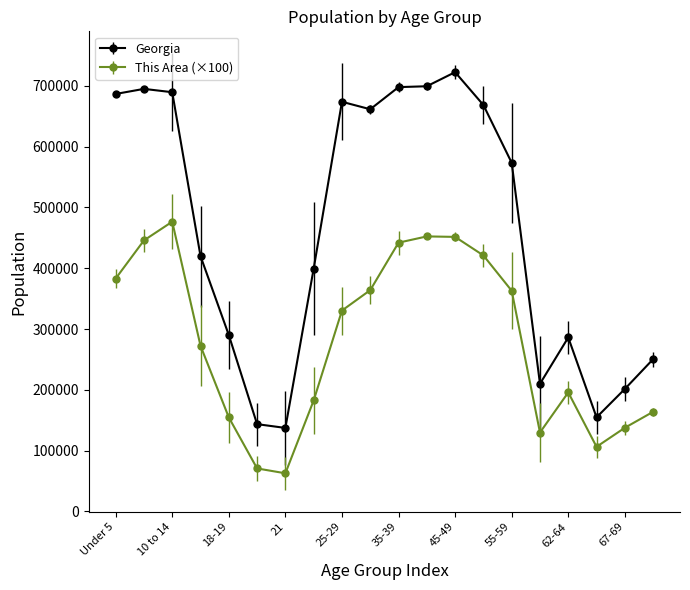

Which series has the widest spread of values?

Georgia